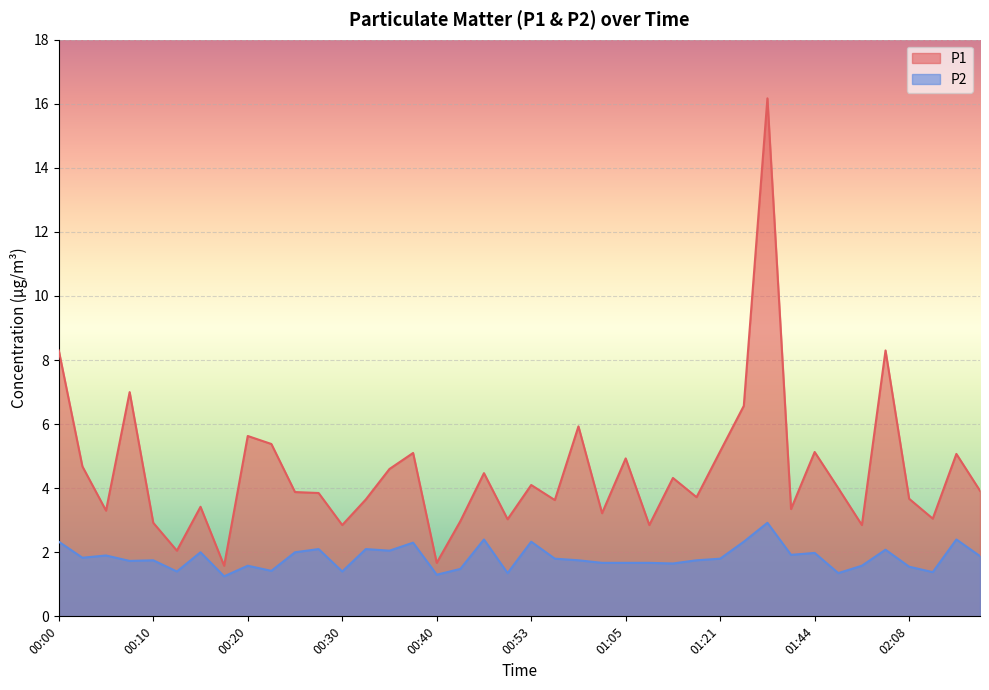

Rank the series at 01:21 from lowest to highest value.

P2, P1